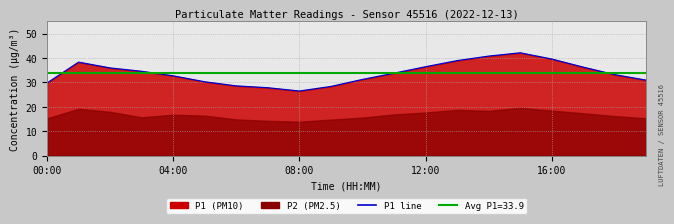

Between 16 and 5, which is larger?

16